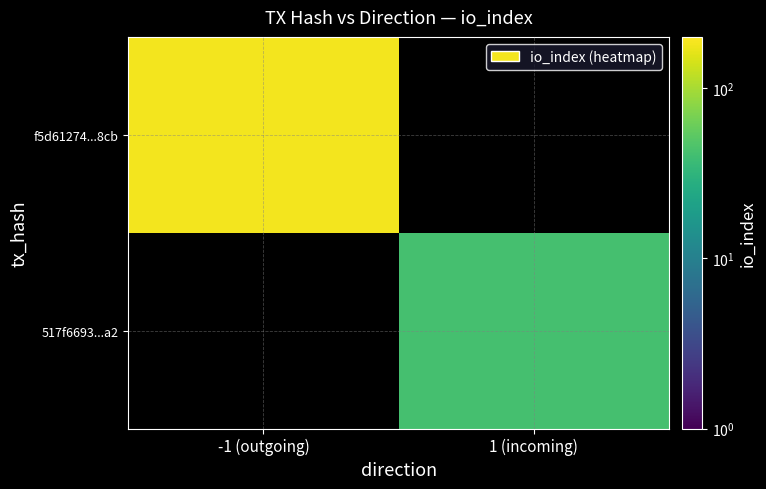

What is the greatest value displayed?

181.0